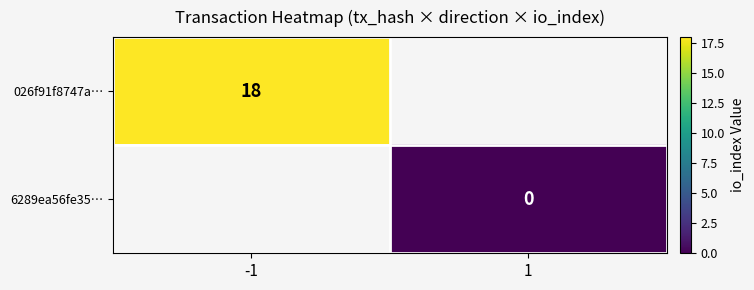

The 026f91f8747a… series shows 18 at -1. True or false?

True